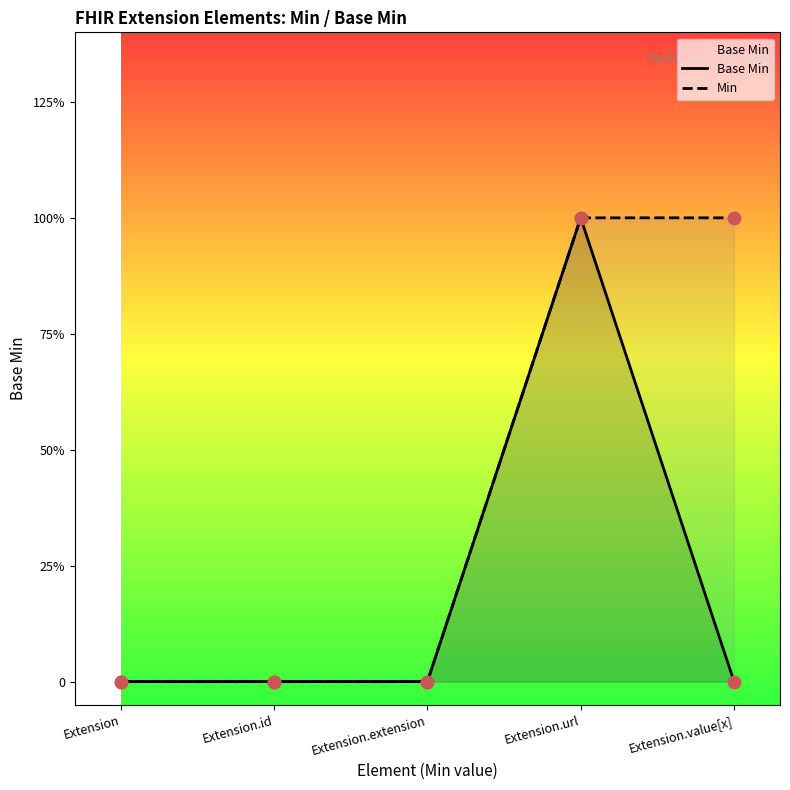

Which series has the largest total across all categories?

Min